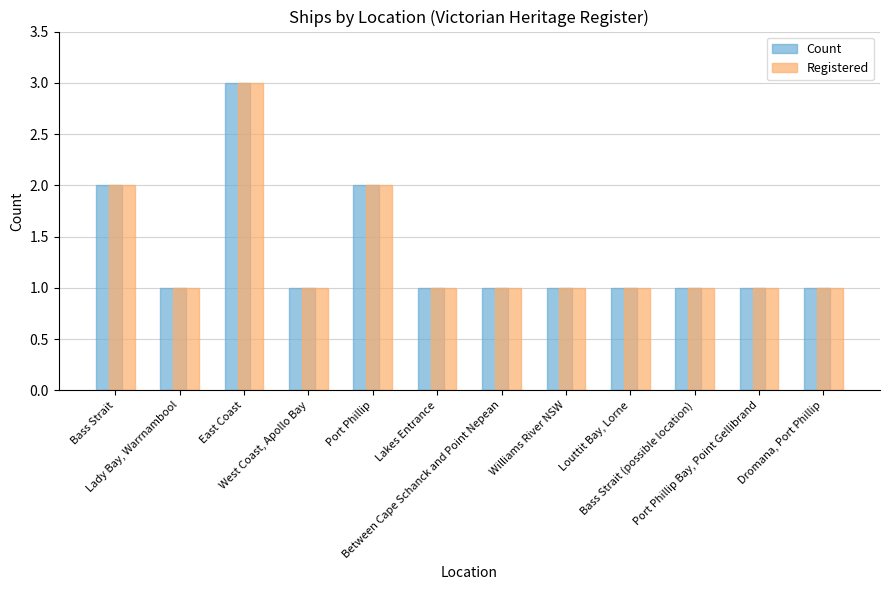

Reading right to left, extract all data points from this chart.

Count: Dromana, Port Phillip=1	Port Phillip Bay, Point Gellibrand=1	Bass Strait (possible location)=1	Louttit Bay, Lorne=1	Williams River NSW=1	Between Cape Schanck and Point Nepean=1	Lakes Entrance=1	Port Phillip=2	West Coast, Apollo Bay=1	East Coast=3	Lady Bay, Warrnambool=1	Bass Strait=2
Registered: Dromana, Port Phillip=1	Port Phillip Bay, Point Gellibrand=1	Bass Strait (possible location)=1	Louttit Bay, Lorne=1	Williams River NSW=1	Between Cape Schanck and Point Nepean=1	Lakes Entrance=1	Port Phillip=2	West Coast, Apollo Bay=1	East Coast=3	Lady Bay, Warrnambool=1	Bass Strait=2